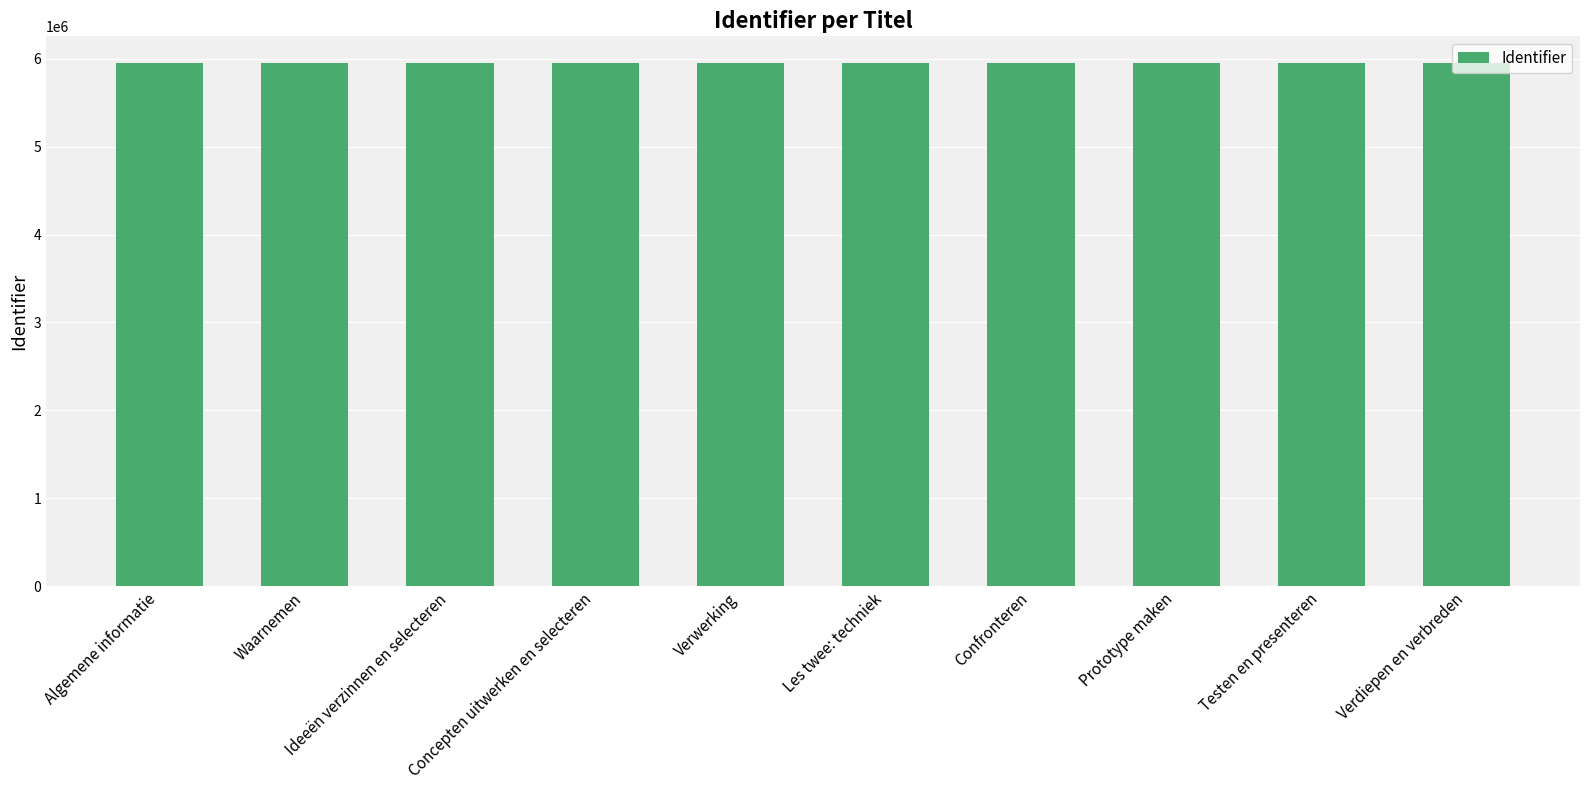

What is the ratio of the value at Concepten uitwerken en selecteren to the value at Waarnemen?

1.0